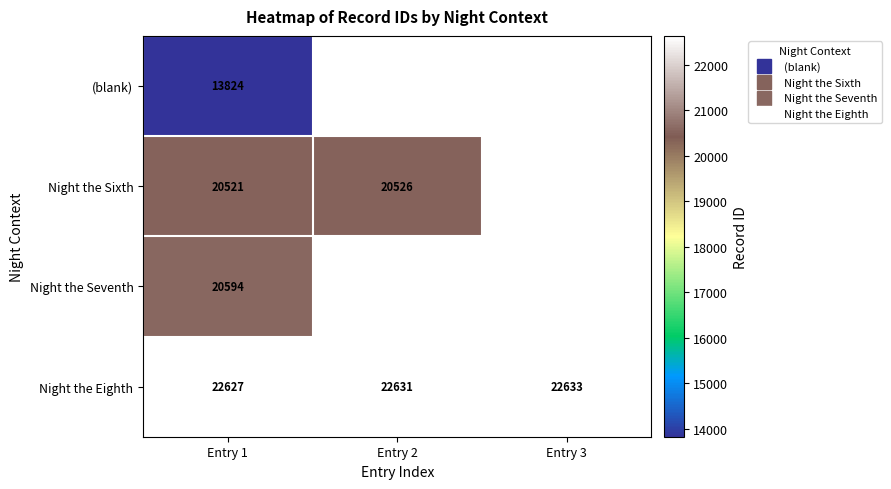

What is the total value across all series at Entry 1?

77566